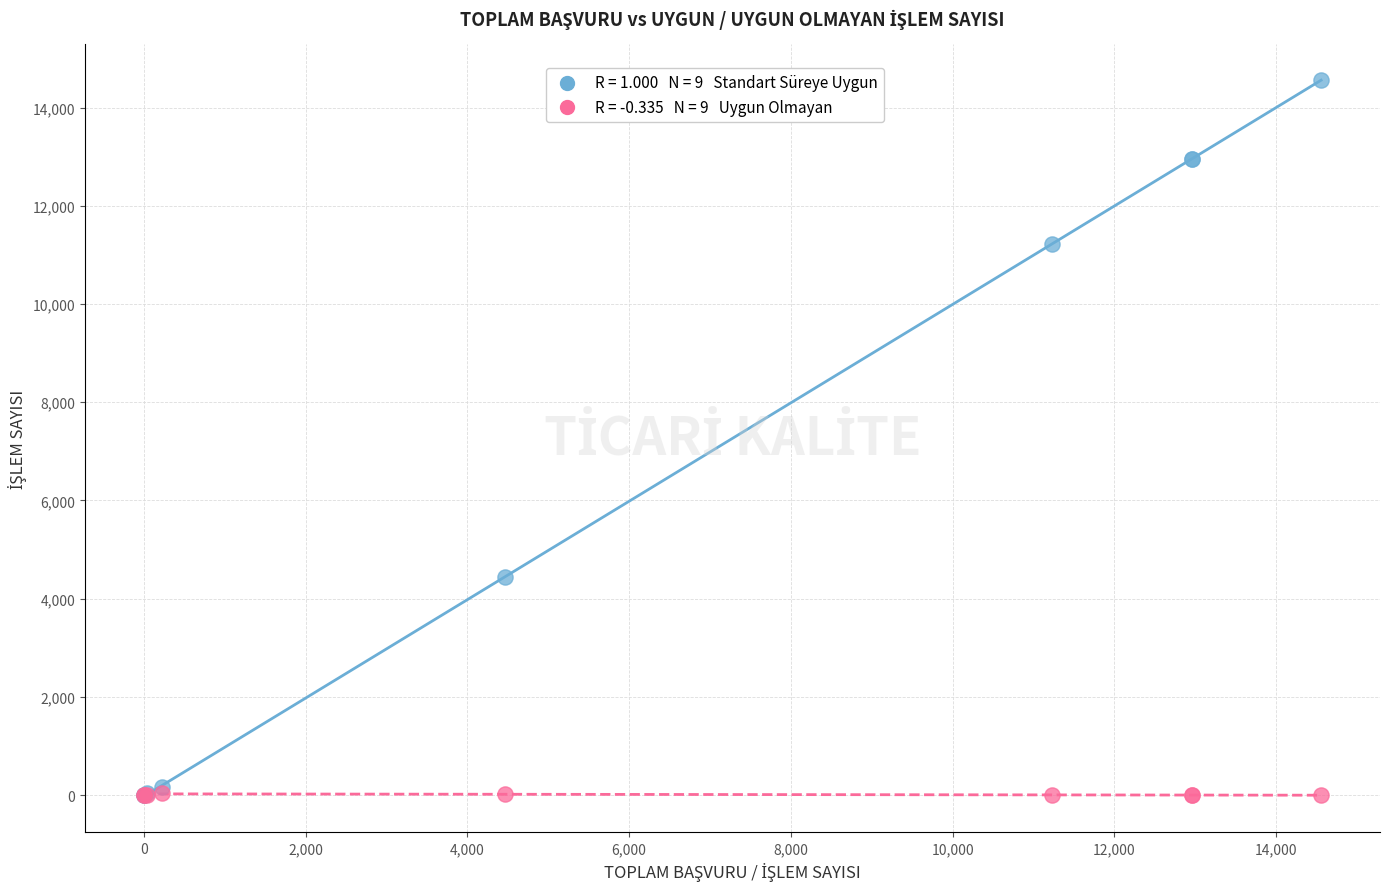

Across all series, what Y value is closest to 7278?

4447